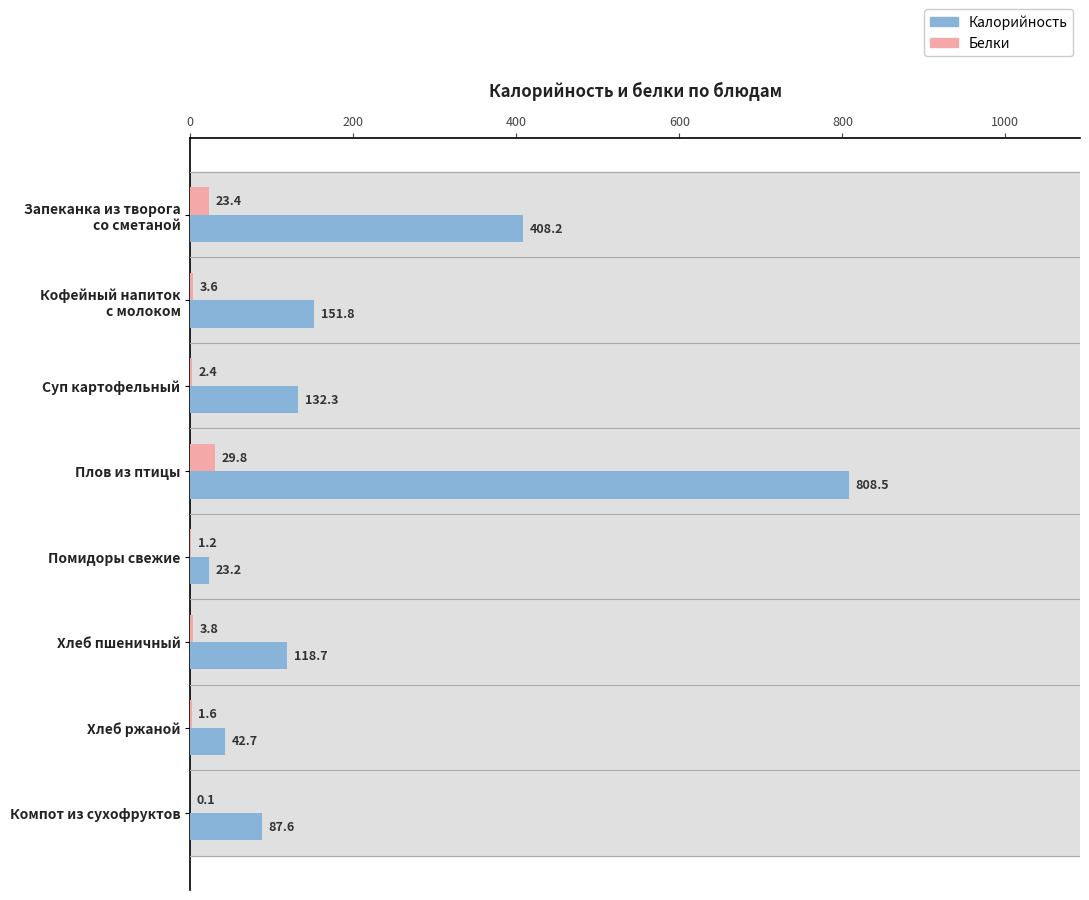

What is the highest value of the Белки series?

29.8